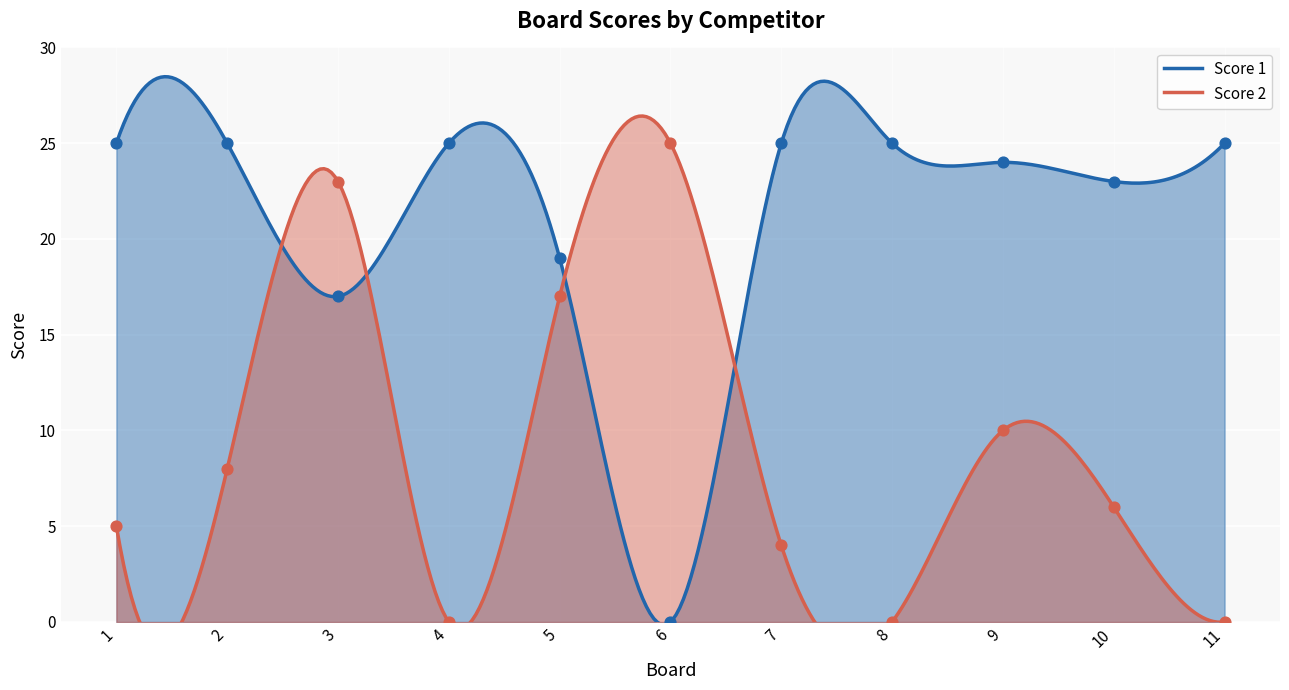

What are all the series names shown in the legend?

Score 1, Score 2